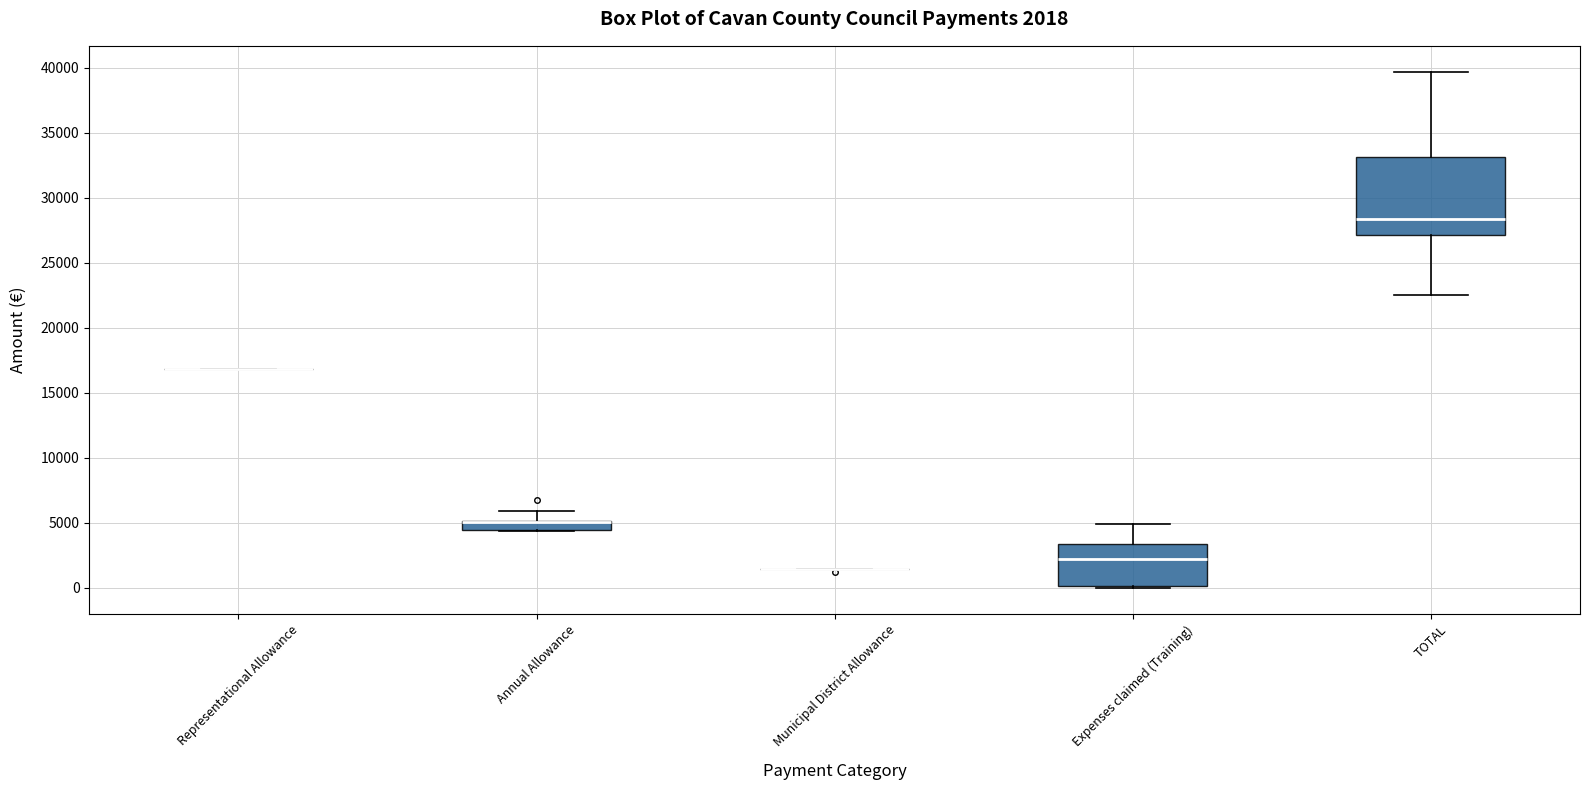

Which box is the tallest, from its lower edge to its upper edge?

TOTAL